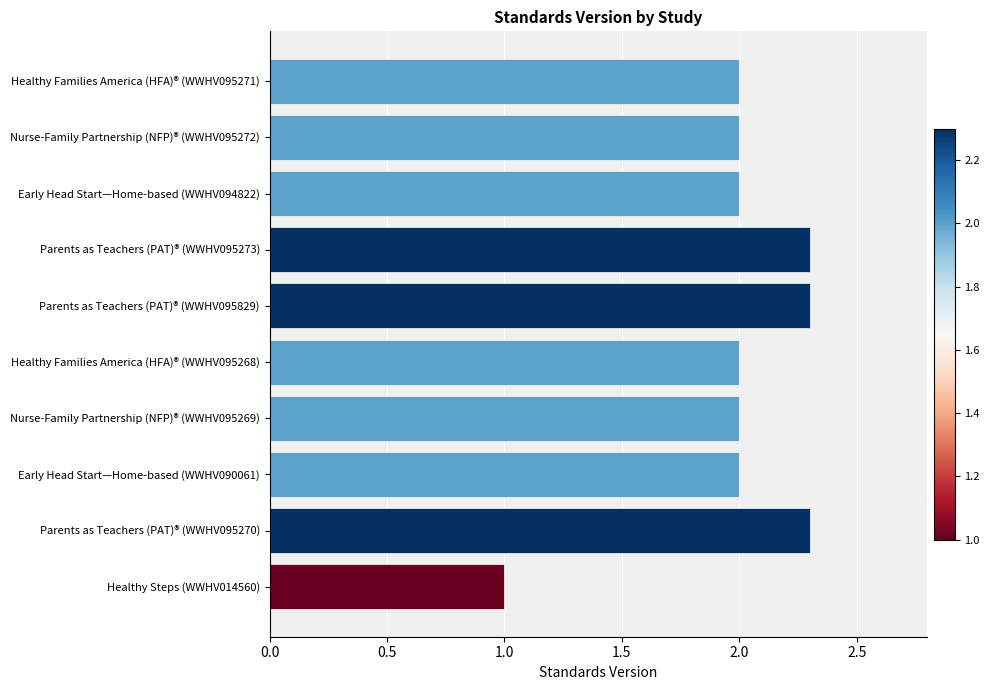

Which label corresponds to the smallest value in the chart?

Healthy Steps (WWHV014560)